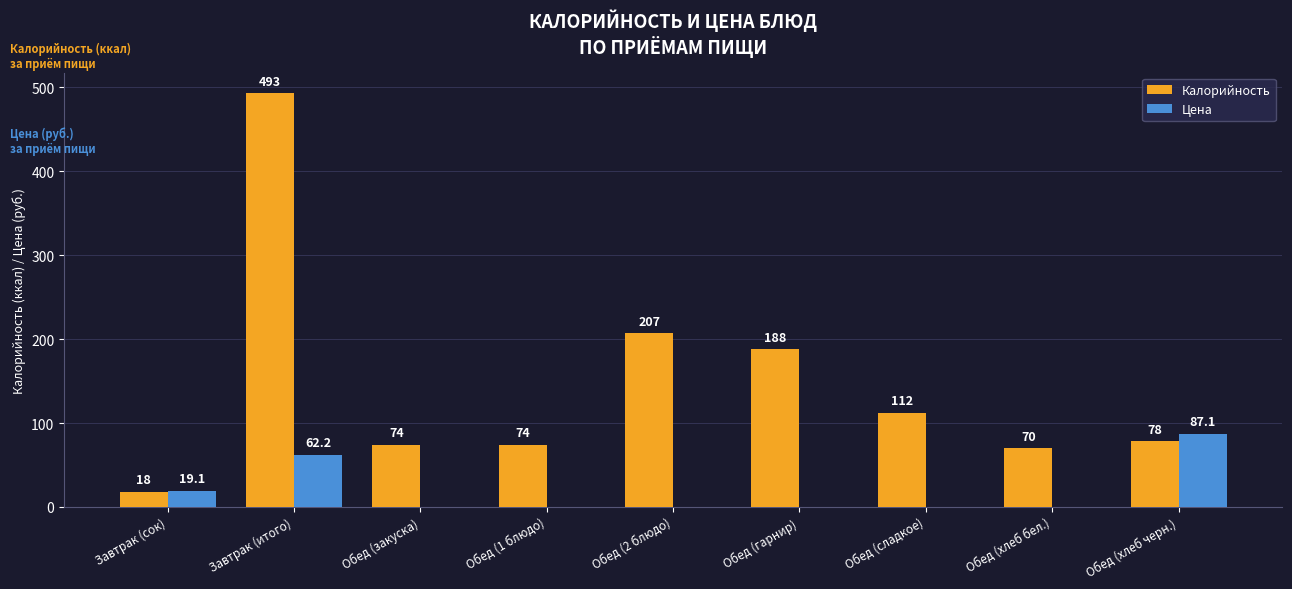

What is the highest value of the Цена series?

87.1